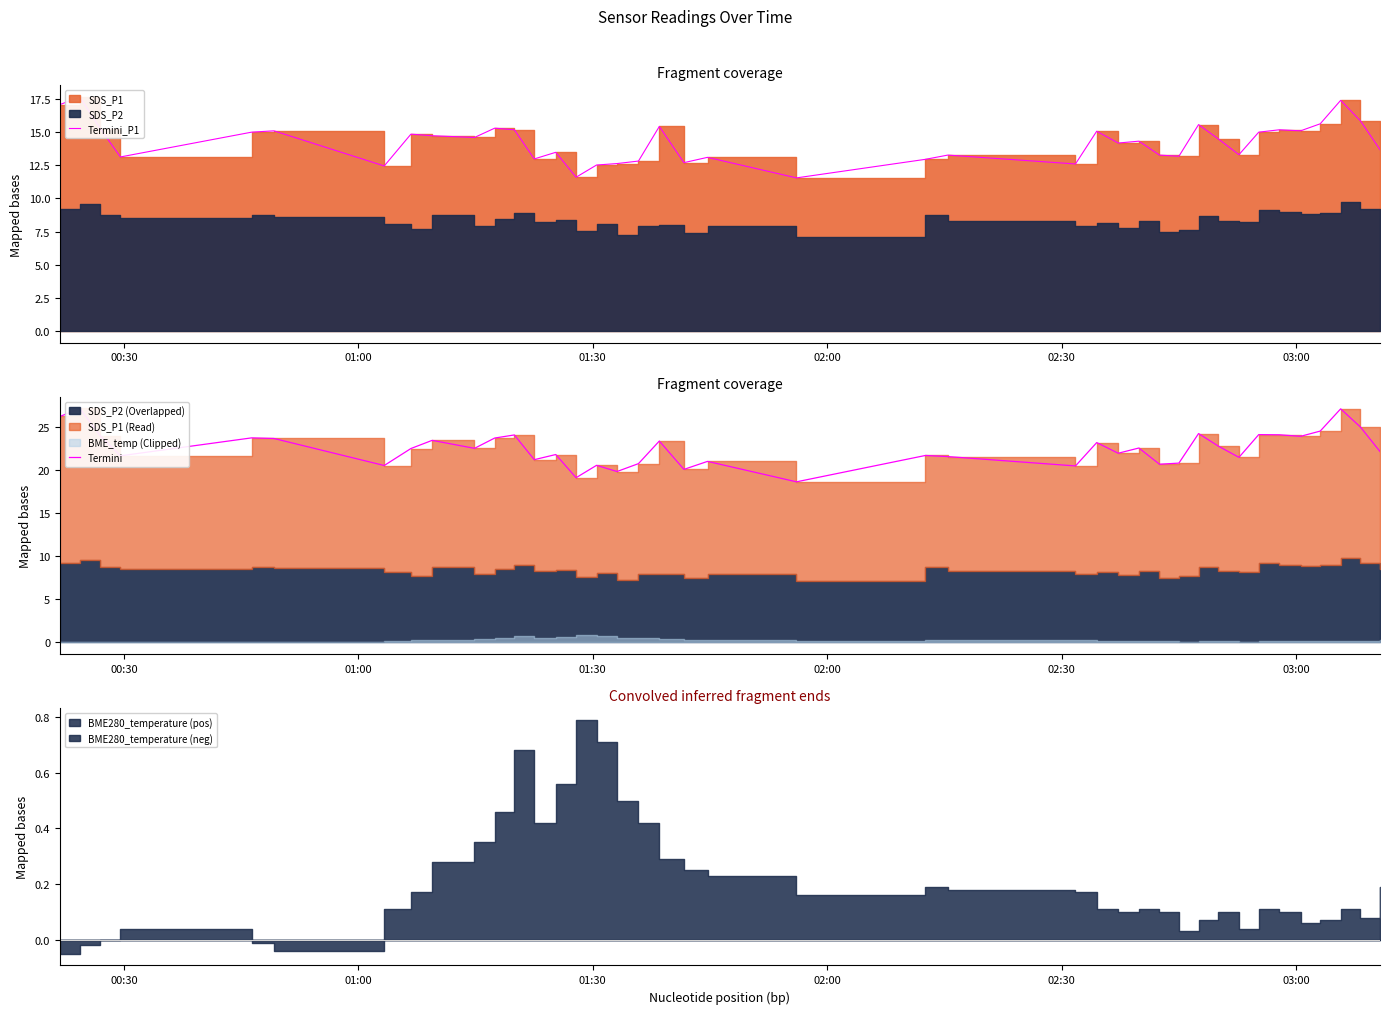

Does the chart display data point markers on the line(s)?

No